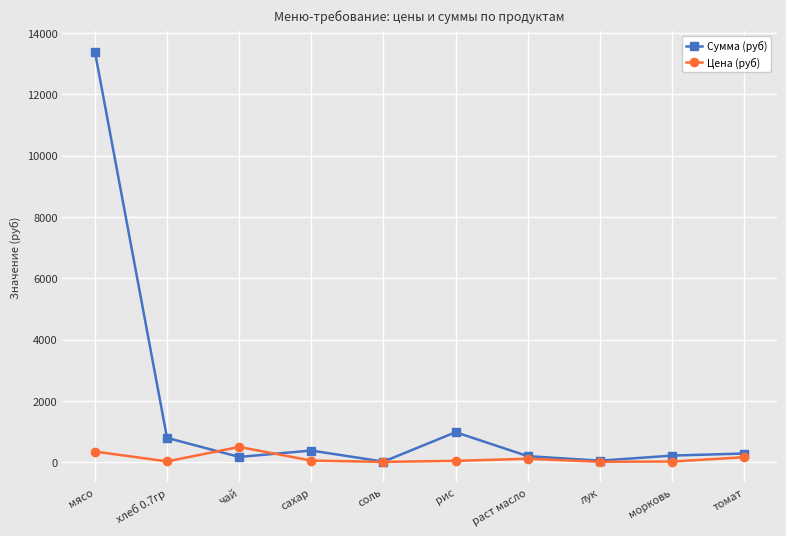

What is the lowest value of the Цена (руб) series?

12.0